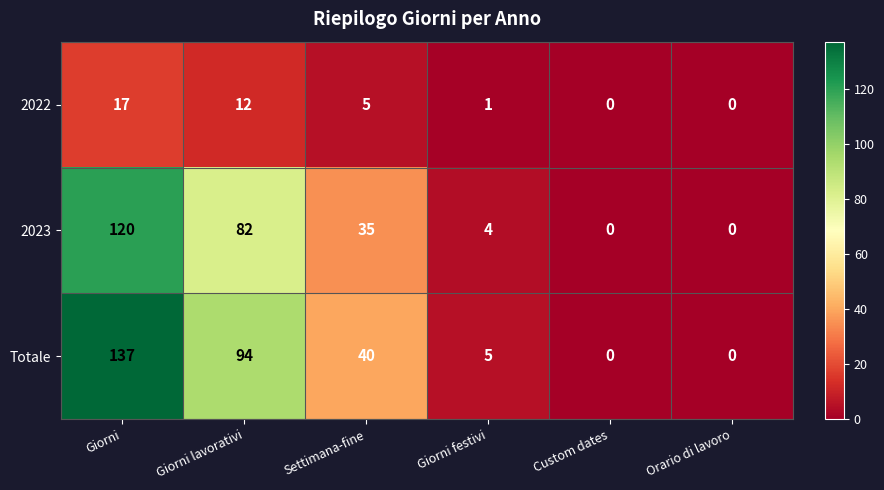

How many distinct data groups are displayed?

3